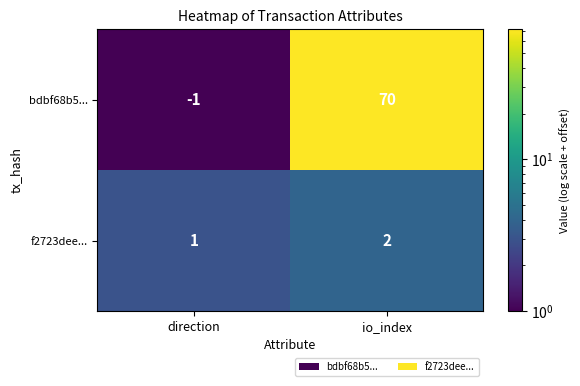

Which label corresponds to the smallest value in the chart?

direction